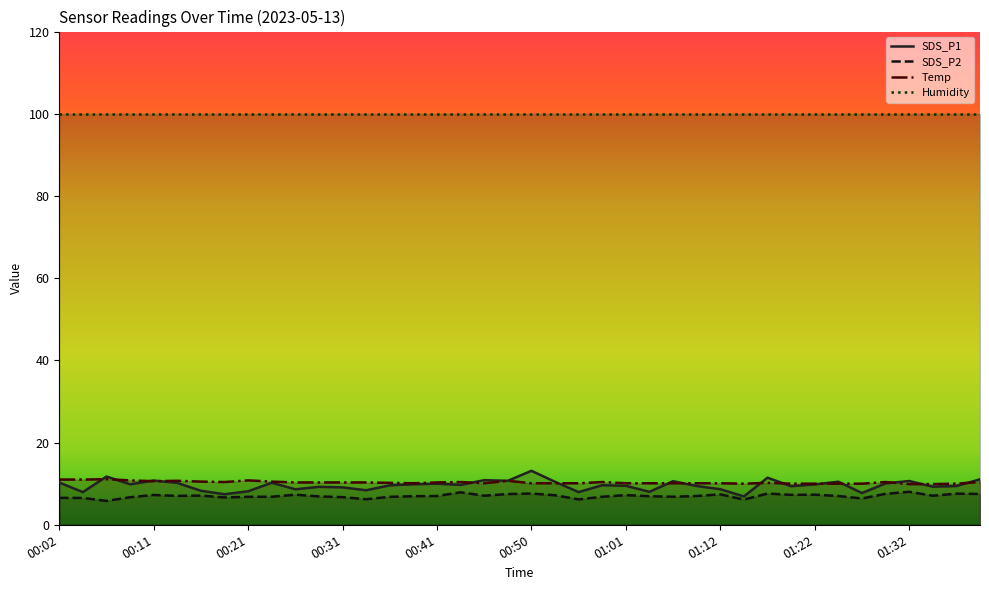

In SDS_P2, how many points are lower than both neighbors (excluding endpoints)?

11